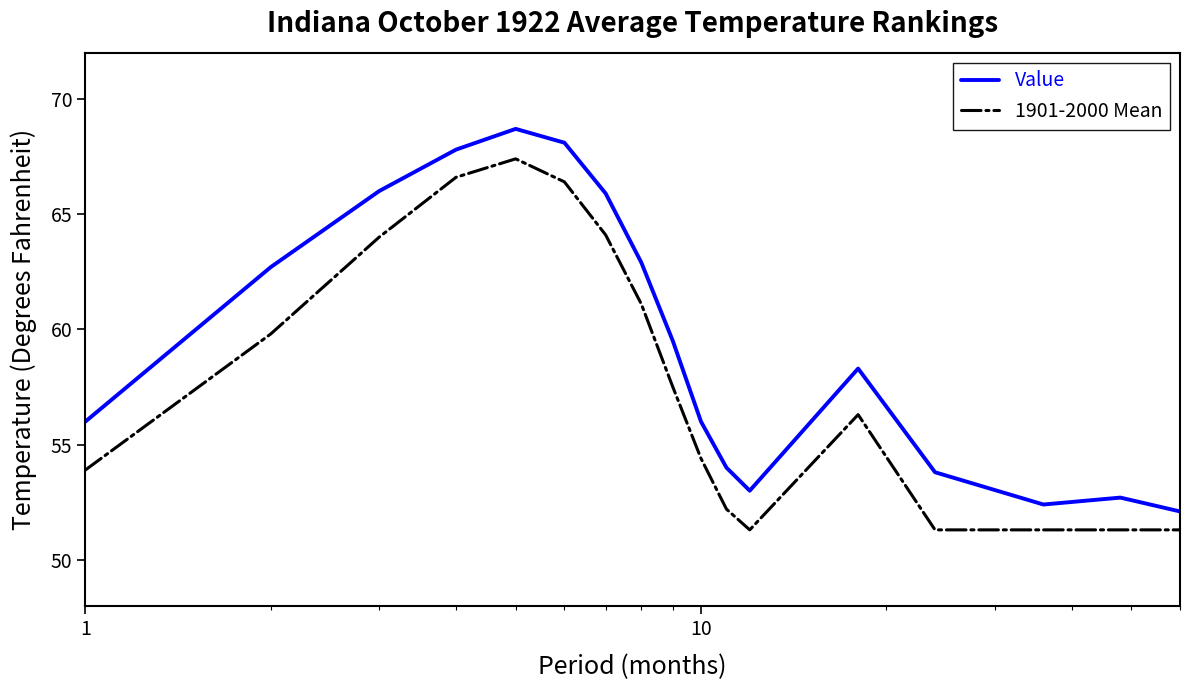

How many categories are shown in the chart?

17